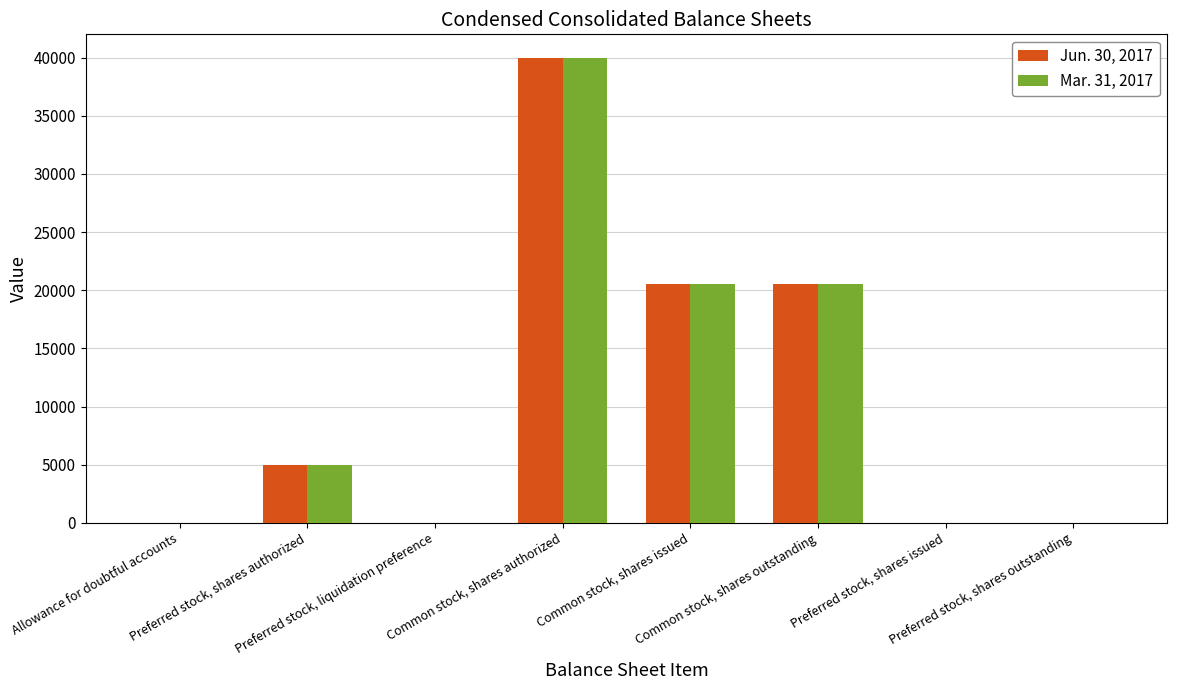

What is the average value of the Jun. 30, 2017 series?

10761